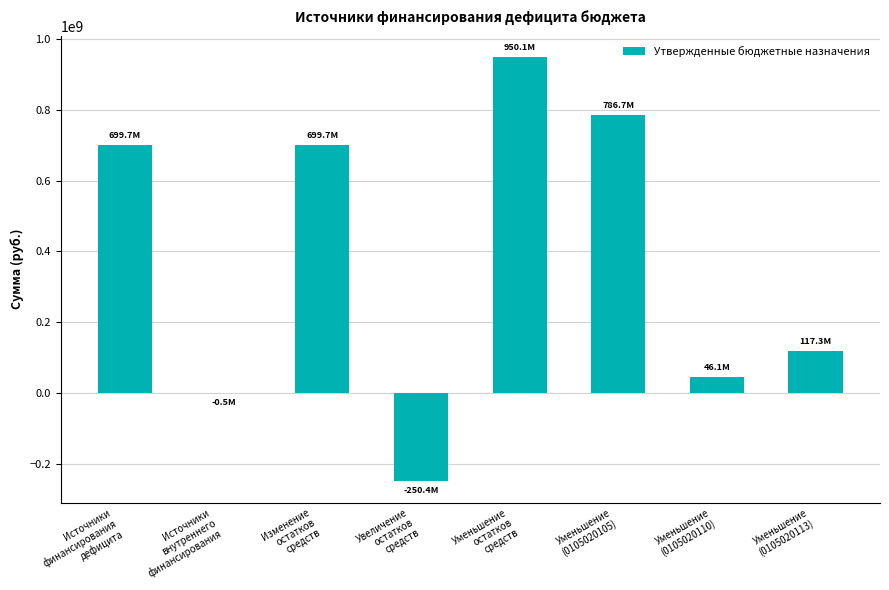

What is the greatest value displayed?

950099170.7